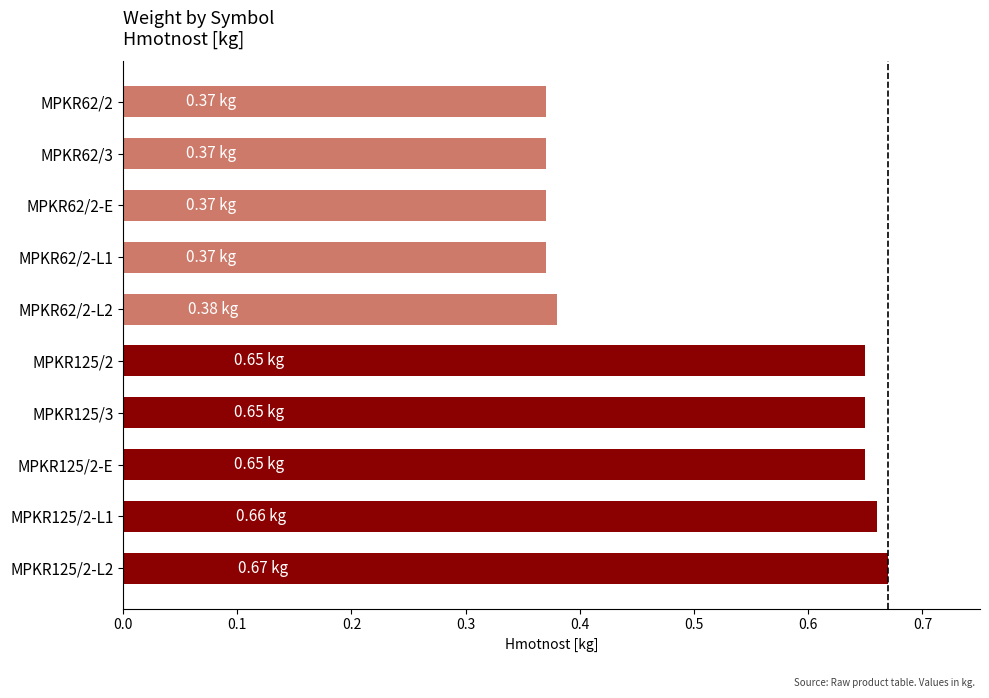

Between MPKR125/2-L1 and MPKR62/3, which is larger?

MPKR125/2-L1